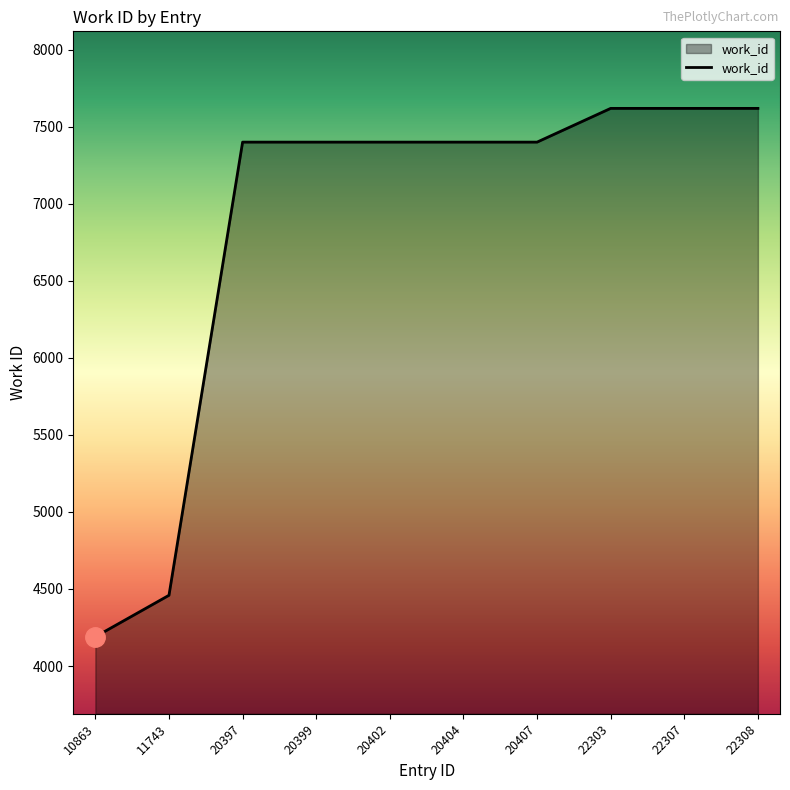

Does the chart display data point markers on the line(s)?

No